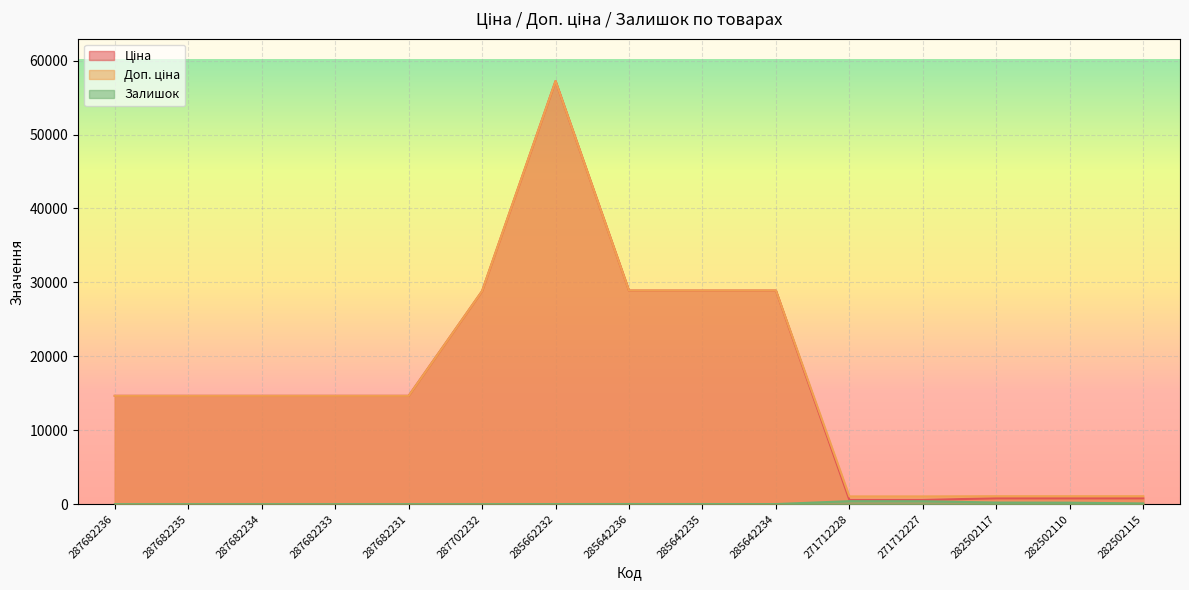

What is the maximum value shown in the chart?

57235.5